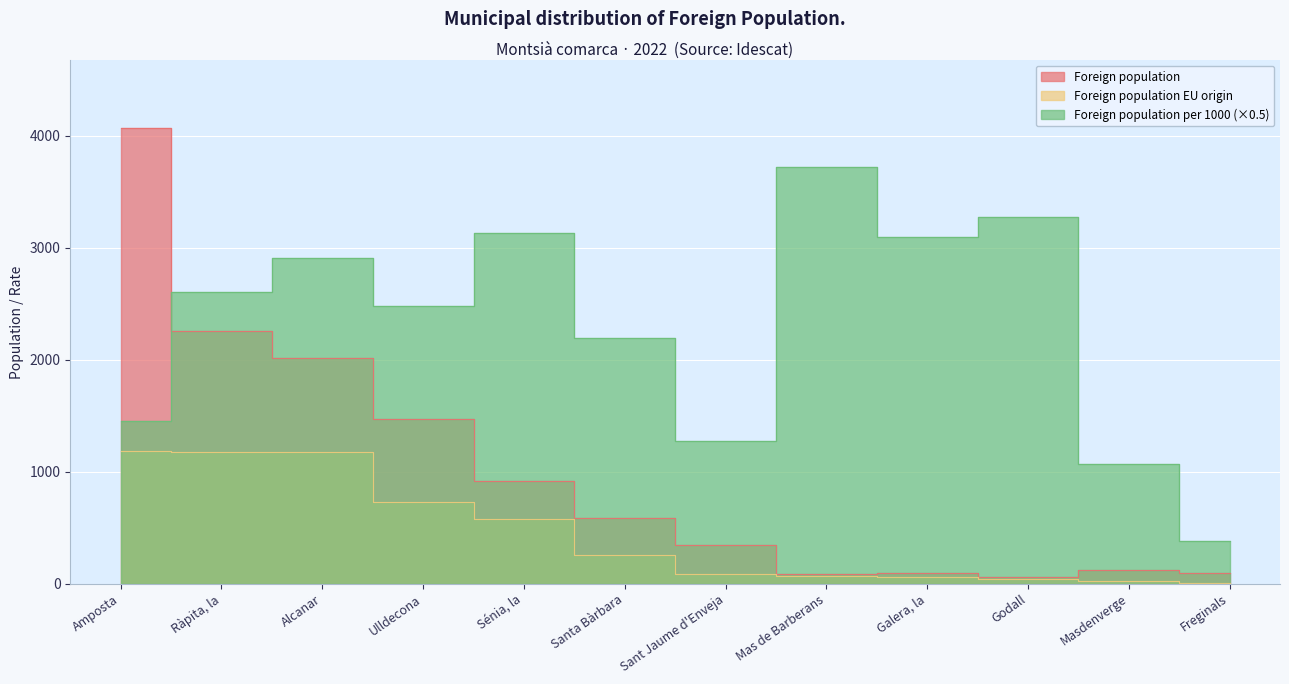

Rank the series by their maximum value, from highest to lowest.

Foreign population, Foreign population per 1000, Foreign population EU origin